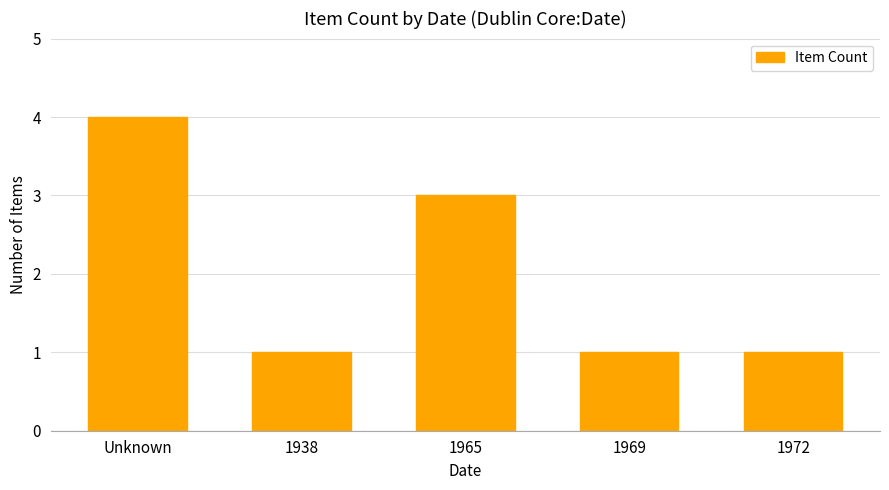

What is the greatest value displayed?

4